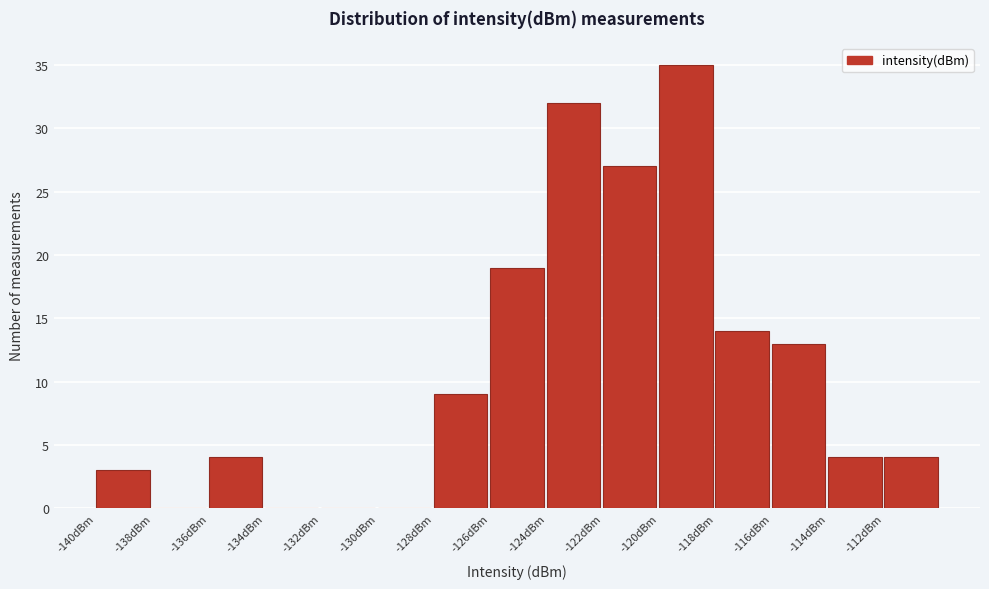

Reading left to right, what are all the values shown in this chart?

-140dBm=3	-138dBm=0	-136dBm=4	-134dBm=0	-132dBm=0	-130dBm=0	-128dBm=9	-126dBm=19	-124dBm=32	-122dBm=27	-120dBm=35	-118dBm=14	-116dBm=13	-114dBm=4	-112dBm=4